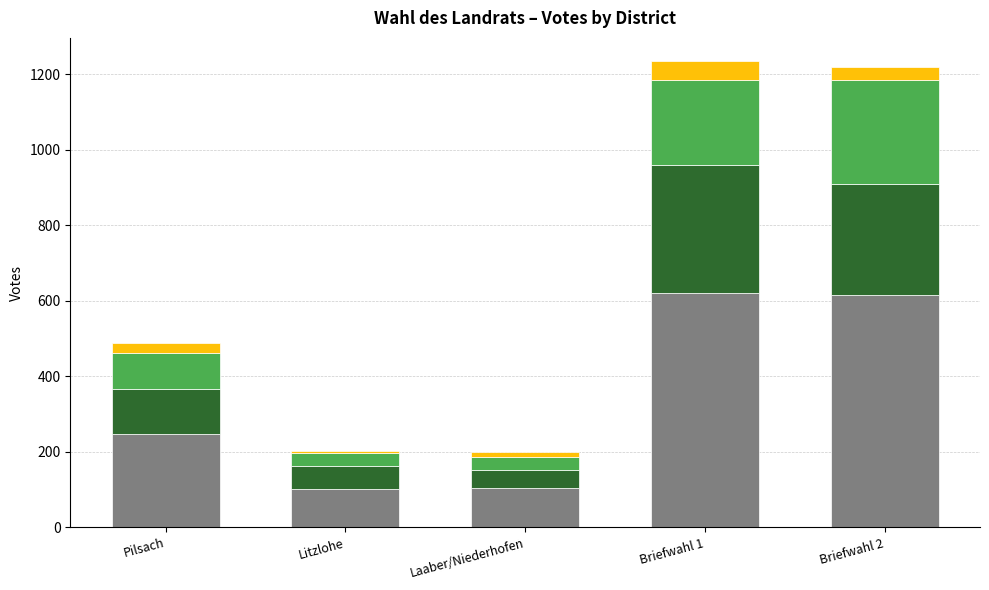

What is the total value across all series at Pilsach?

489